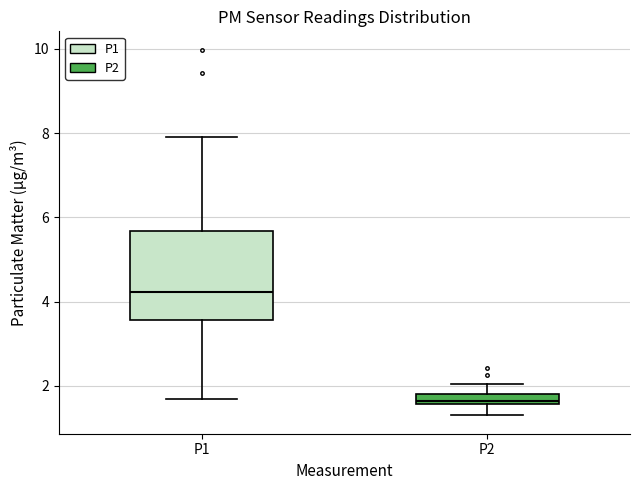

Where does the median line of the box for P1 sit on the y-axis? The values are not printed on the chart, so give them approximately, as read against the axis.

4.2